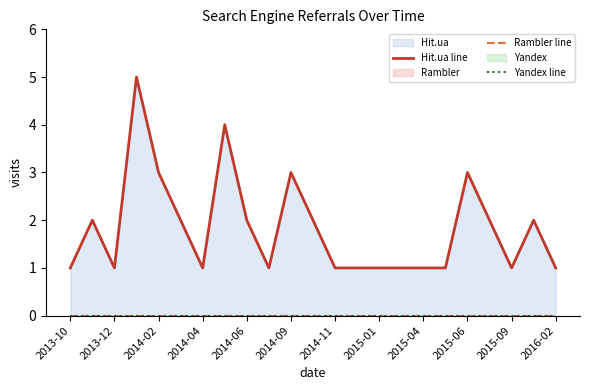

True or false: Yandex line and Rambler line intersect in this chart.

False